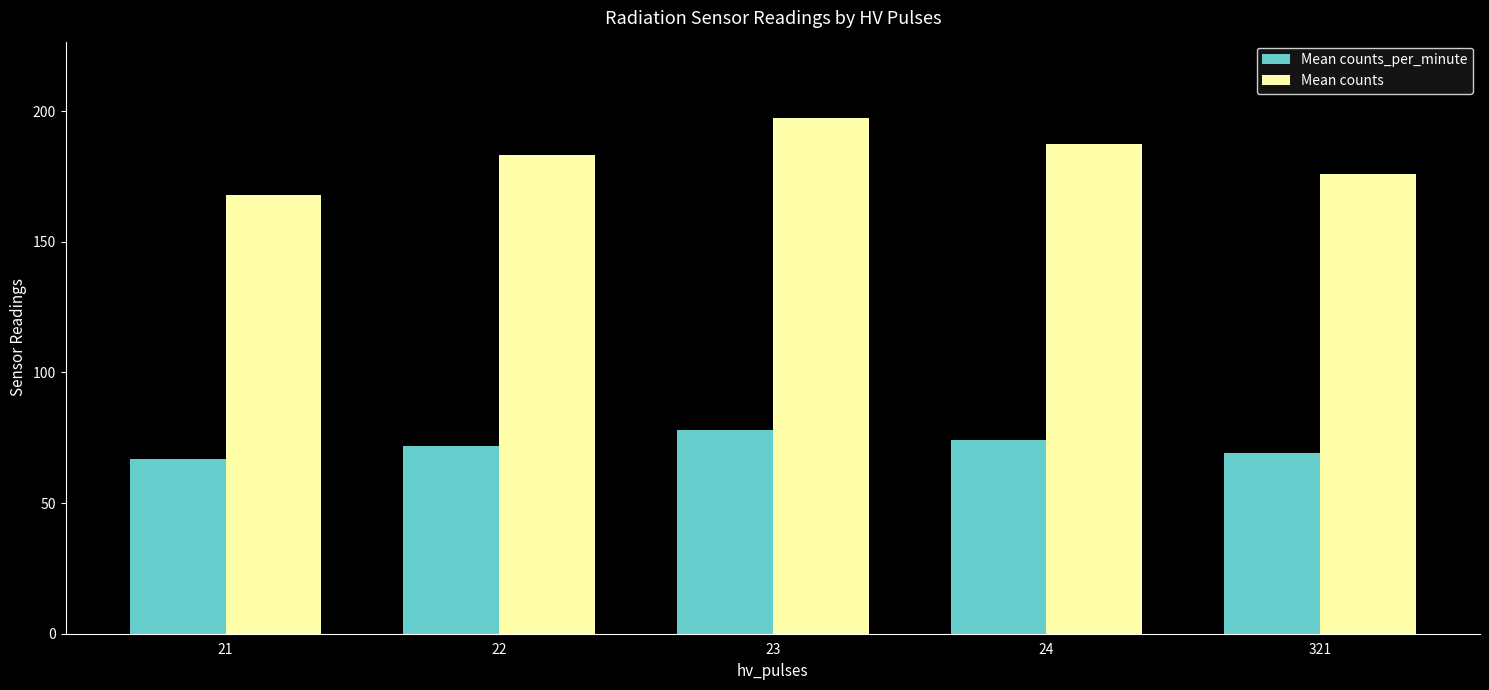

Count the number of categories in the chart.

5